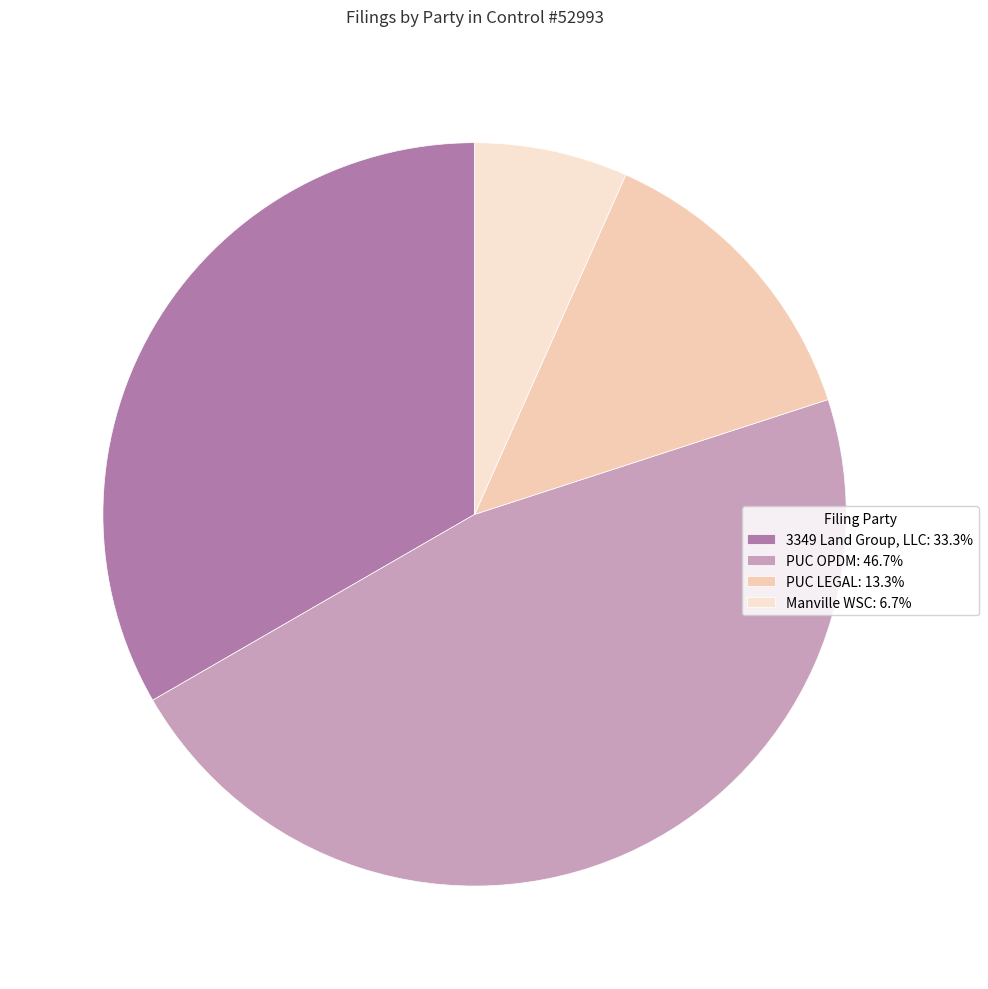

What is the change in value from PUC OPDM to PUC LEGAL?

-5